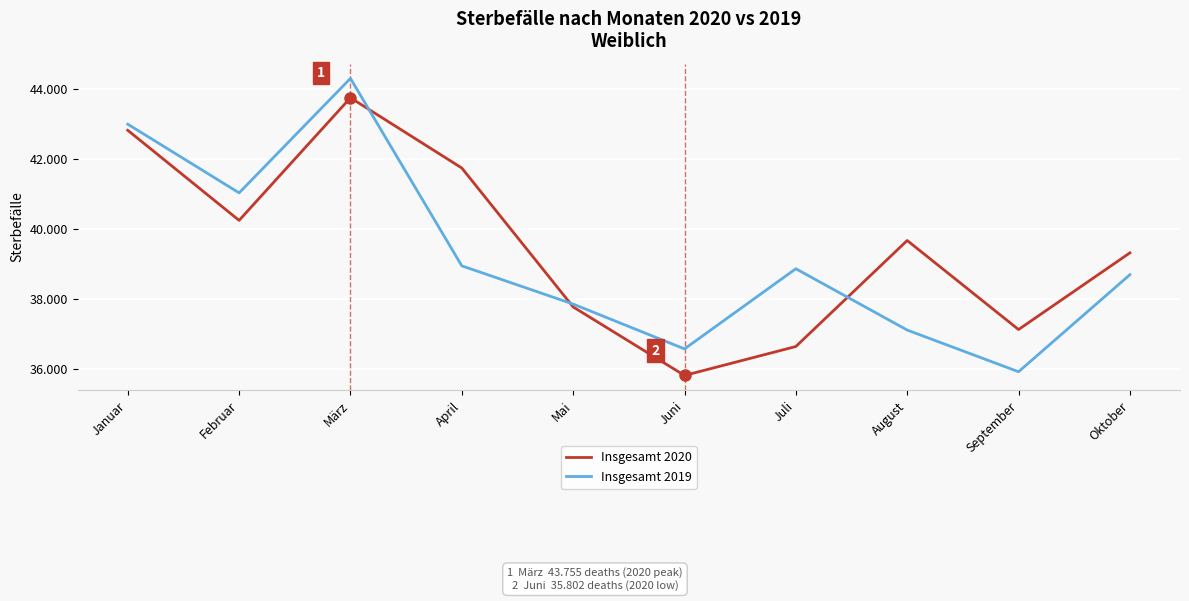

What is the label of the 3rd point from the left?

März